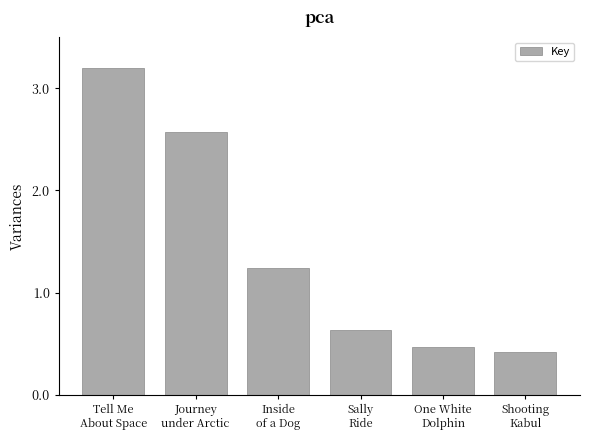

What is the maximum value shown in the chart?

3.2